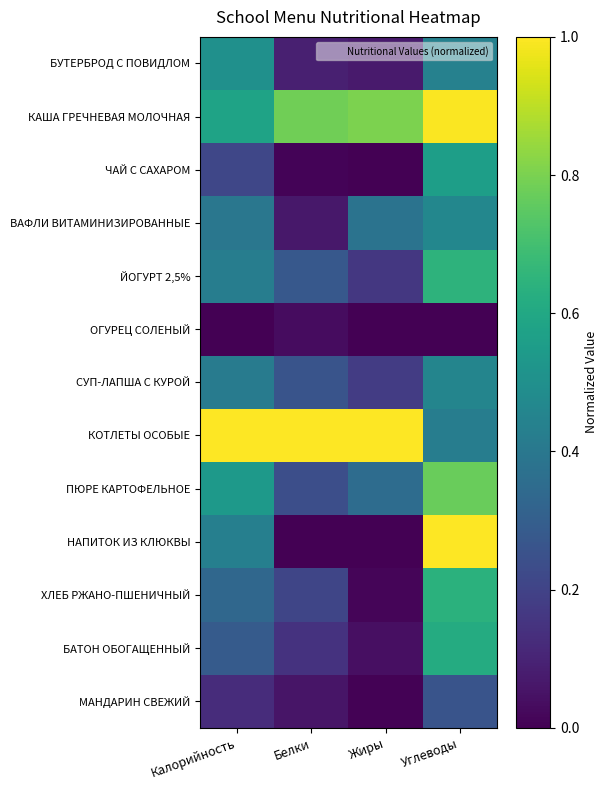

List the series in order of their peak value, highest first.

КОТЛЕТЫ ОСОБЫЕ, НАПИТОК ИЗ КЛЮКВЫ, КАША ГРЕЧНЕВАЯ МОЛОЧНАЯ, ПЮРЕ КАРТОФЕЛЬНОЕ, ЙОГУРТ 2,5%, ХЛЕБ РЖАНО-ПШЕНИЧНЫЙ, БАТОН ОБОГАЩЕННЫЙ, ЧАЙ С САХАРОМ, БУТЕРБРОД С ПОВИДЛОМ, ВАФЛИ ВИТАМИНИЗИРОВАННЫЕ, СУП-ЛАПША С КУРОЙ, МАНДАРИН СВЕЖИЙ, ОГУРЕЦ СОЛЕНЫЙ